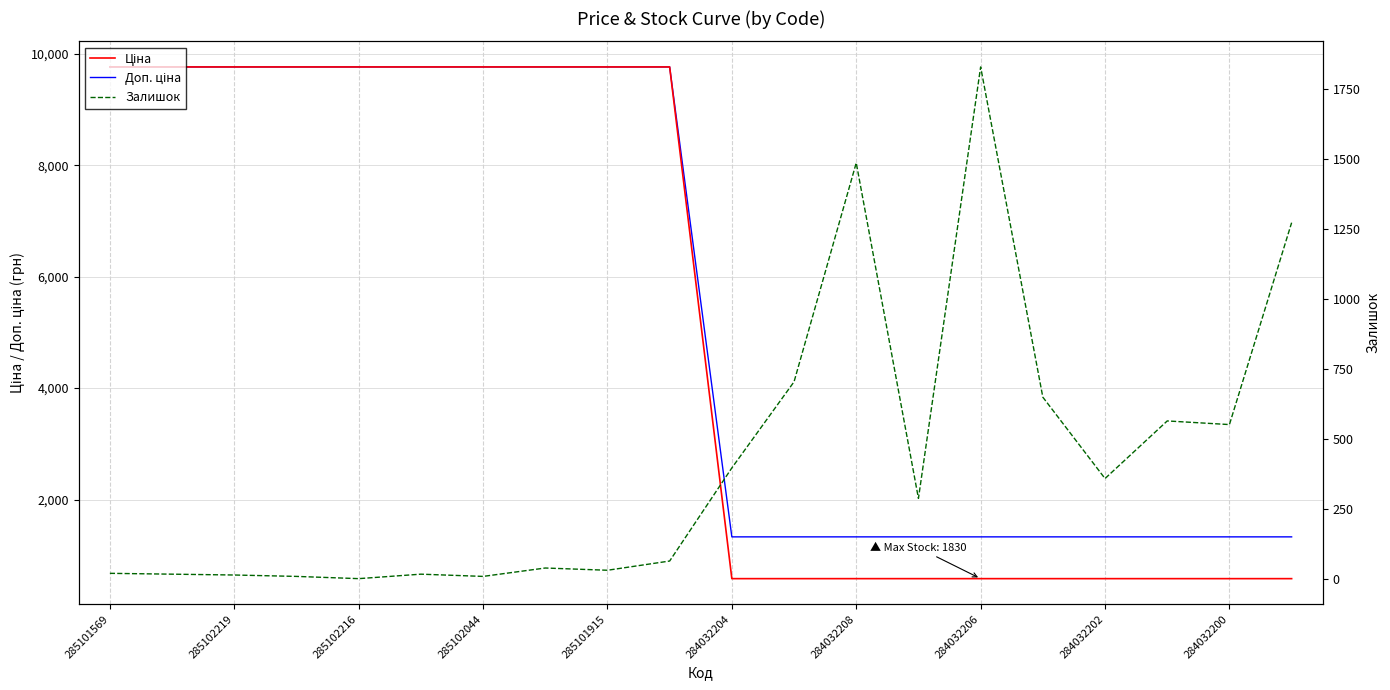

Rank the series by their maximum value, from highest to lowest.

Ціна, Доп. ціна, Залишок